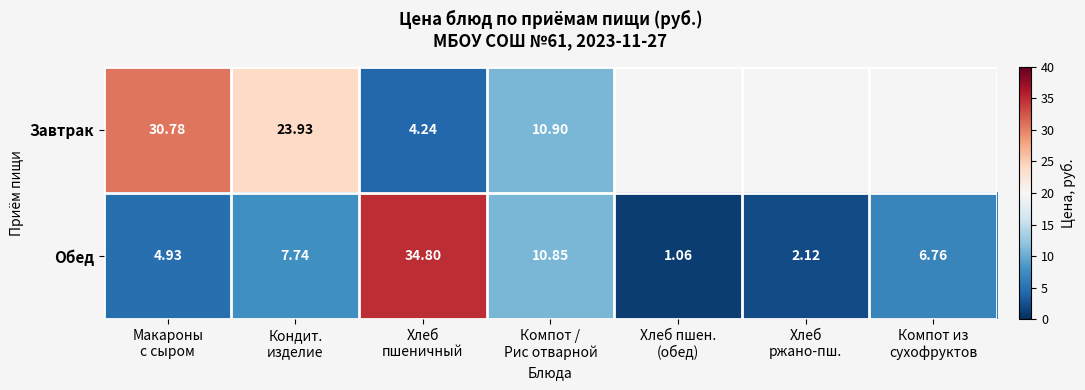

Which category has the highest value across all series?

Хлеб
пшеничный